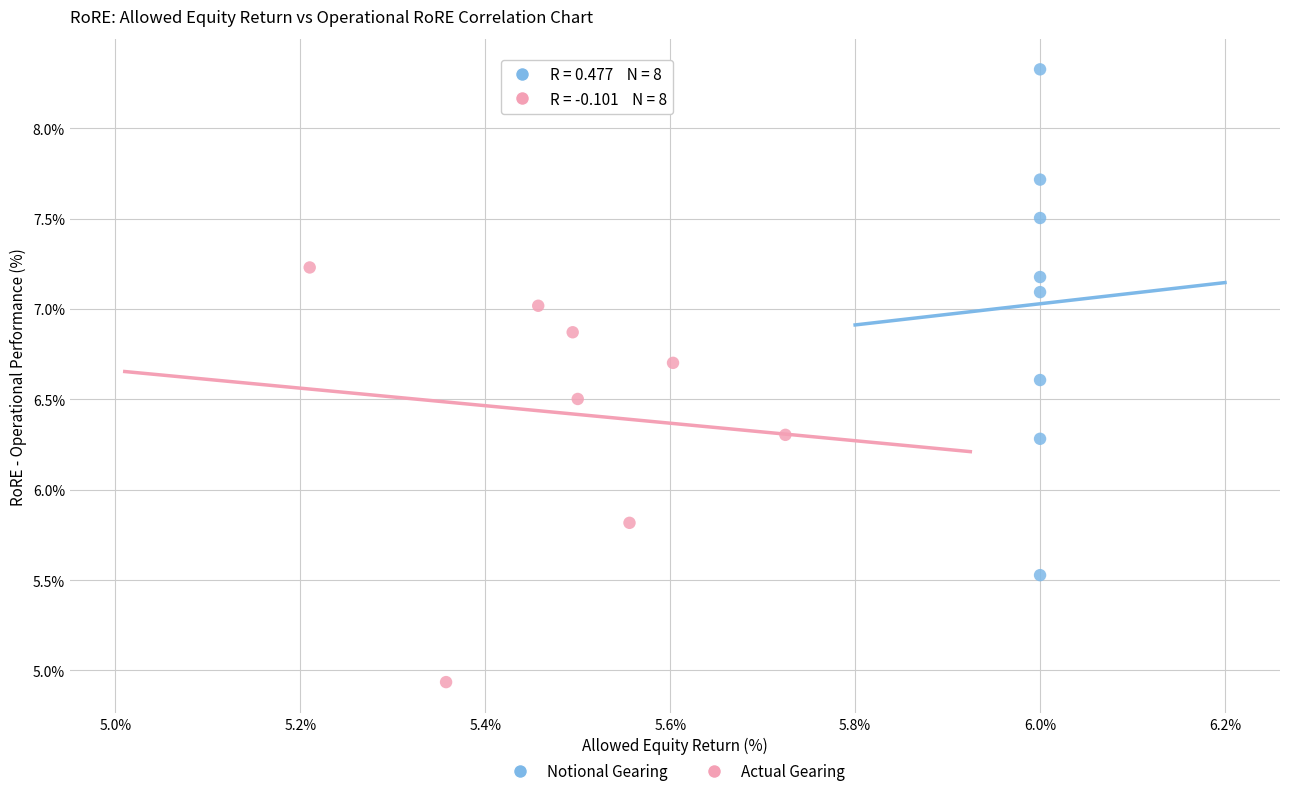

Which series contains the highest Y value?

Notional Gearing